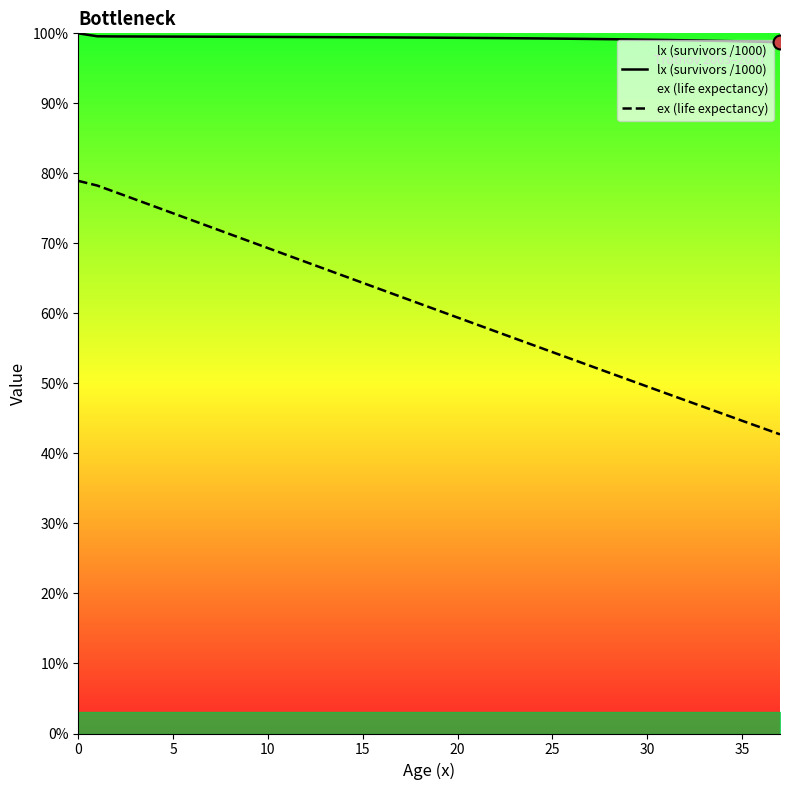

At how many categories does at least one series exceed 85?

38